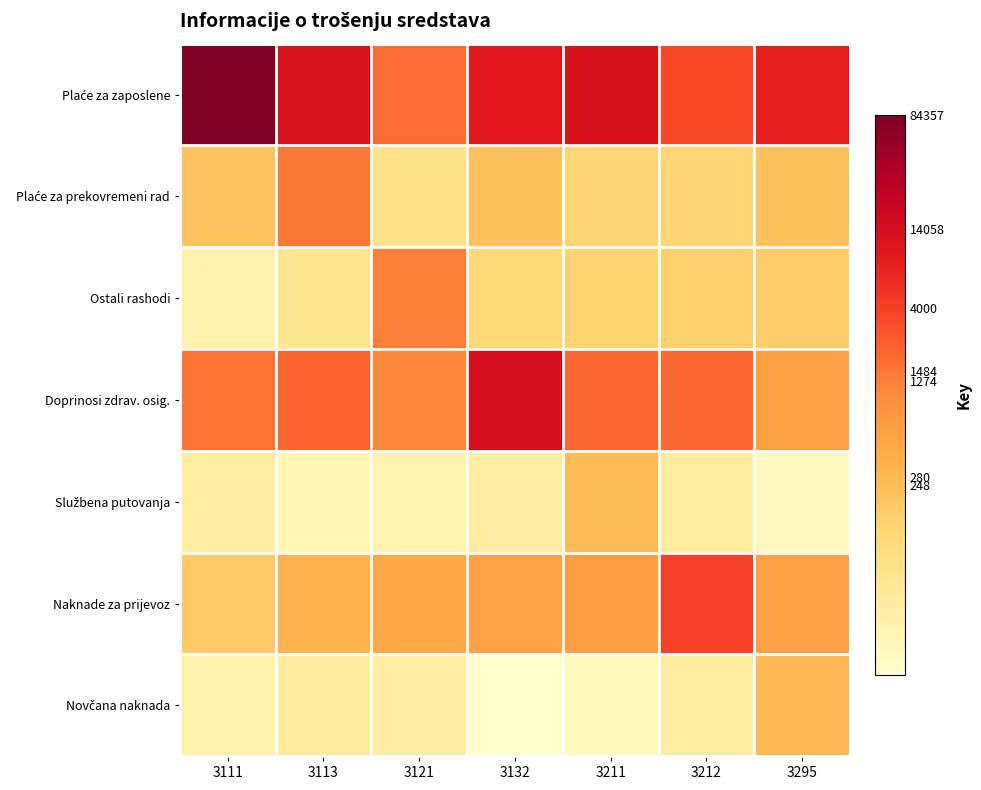

Which label corresponds to the smallest value in the chart?

3132